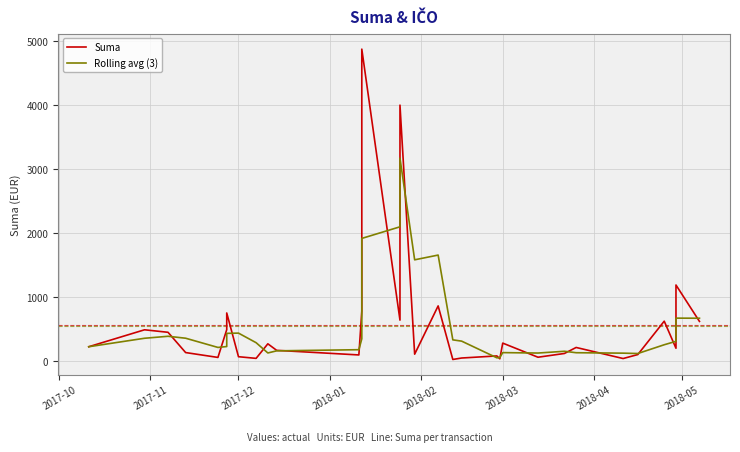

List the series in order of their overall mean, lowest first.

Rolling avg (3), Suma